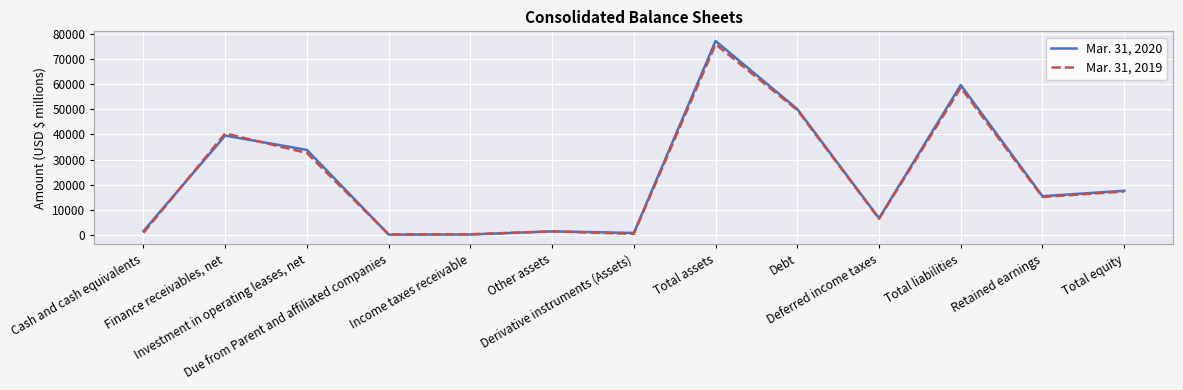

What is the greatest value displayed?

77256